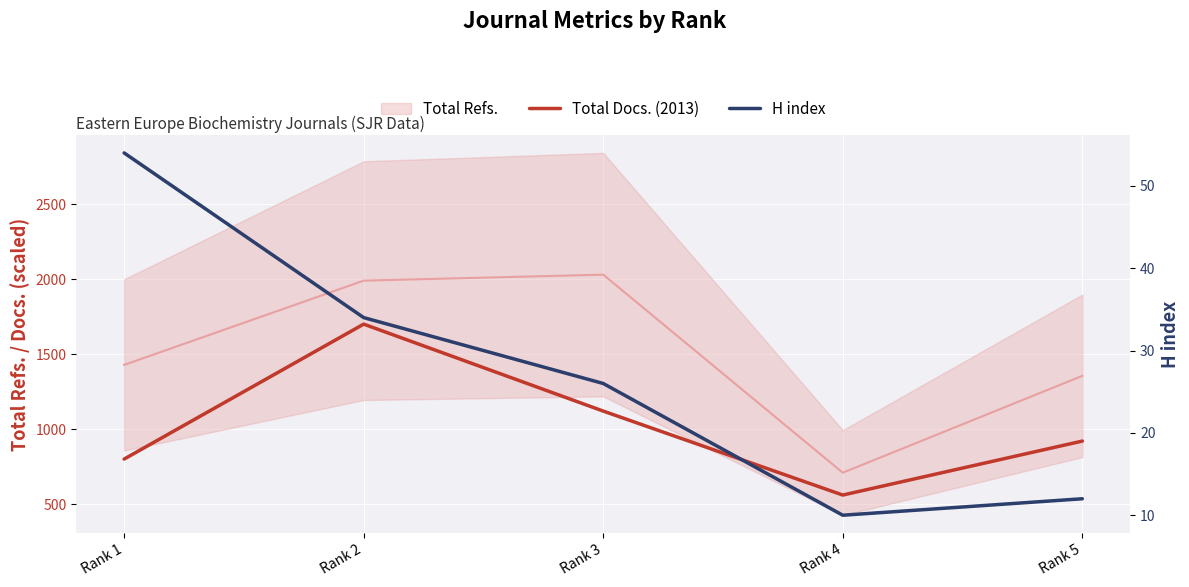

Is the value of Total Docs. (2013) at Rank 1 greater than the value of H index at Rank 4?

Yes